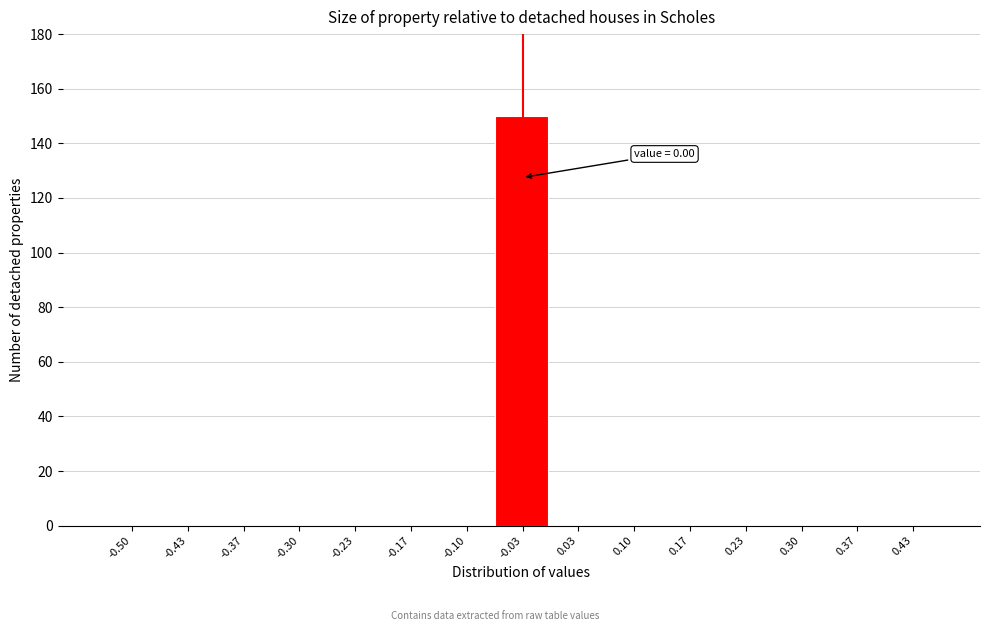

Reading left to right, what are all the values shown in this chart?

-0.50=0	-0.43=0	-0.37=0	-0.30=0	-0.23=0	-0.17=0	-0.10=0	-0.03=150	0.03=0	0.10=0	0.17=0	0.23=0	0.30=0	0.37=0	0.43=0